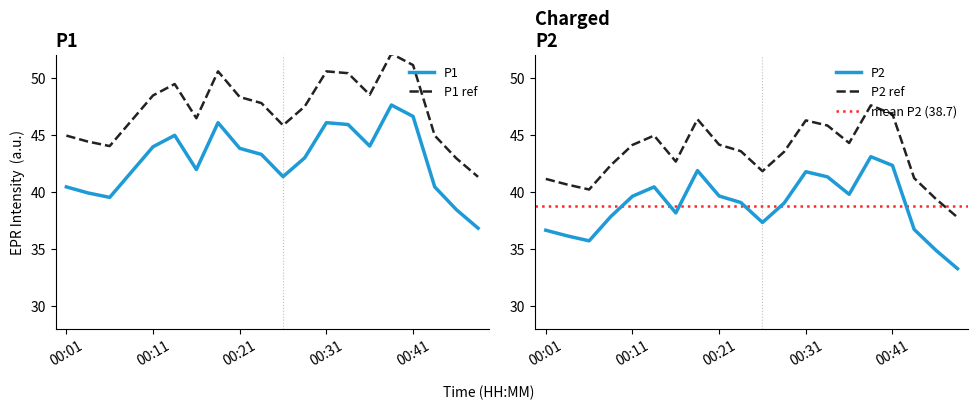

What is the highest value of the P1 series?

47.6